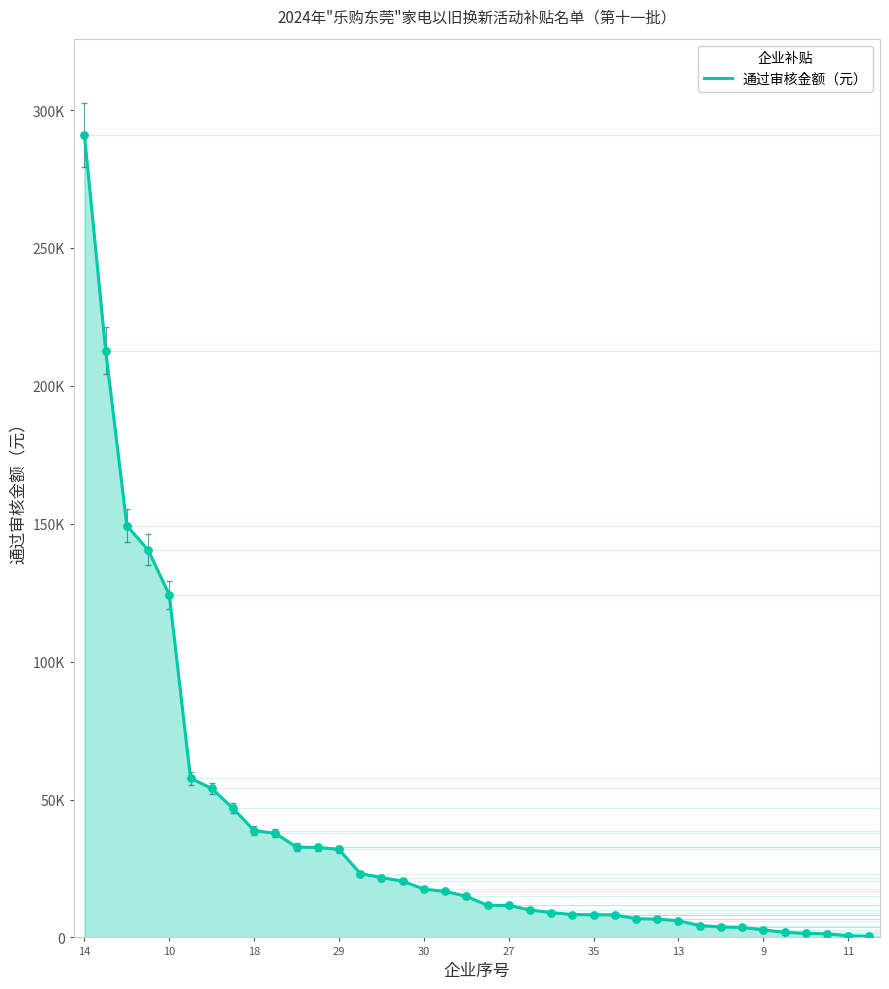

Which has a higher value, 25 or 26?

25